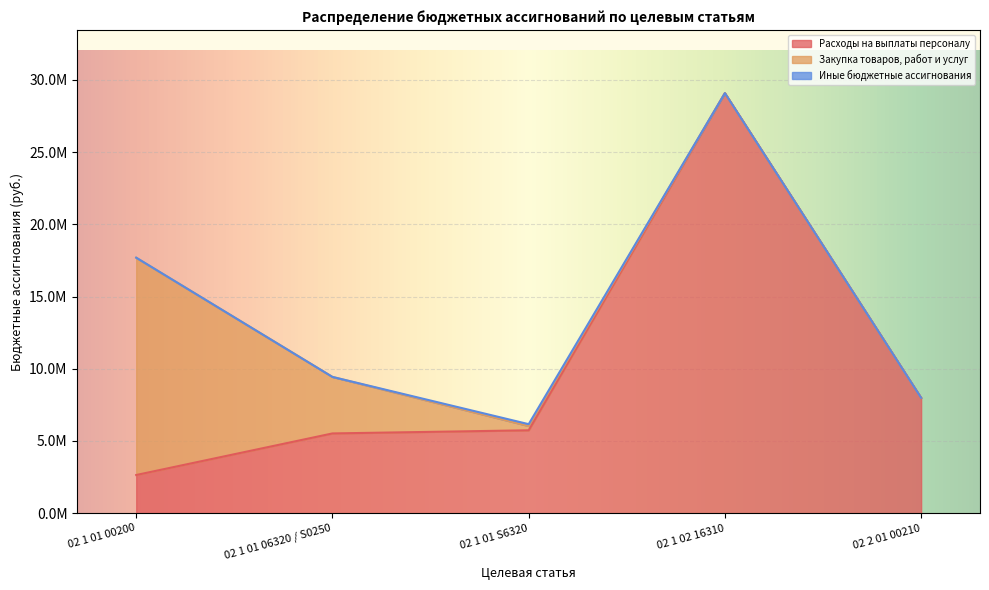

Rank the series at 02 1 01 00200 from highest to lowest value.

Закупка товаров, работ и услуг, Расходы на выплаты персоналу, Иные бюджетные ассигнования